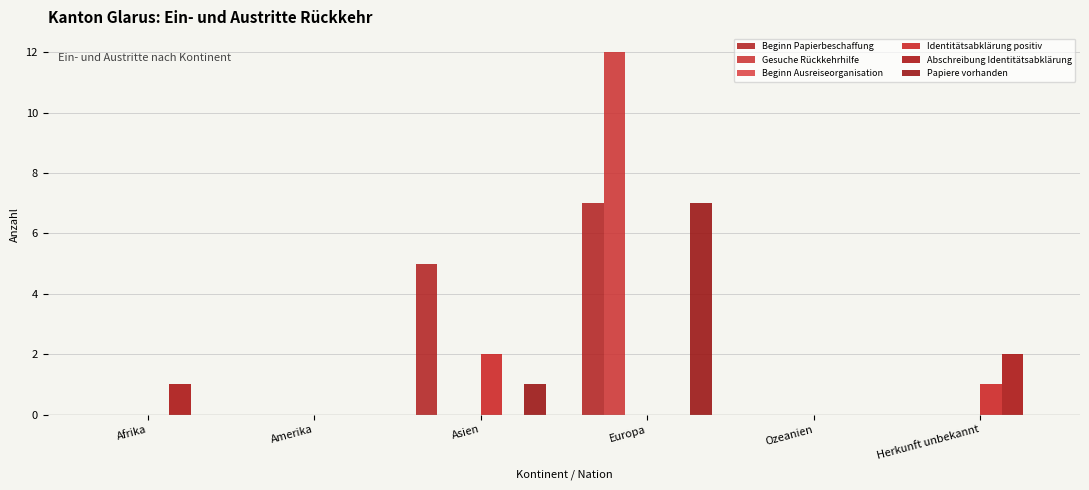

What is the difference between the maximum and minimum values in the Identitätsabklärung positiv series?

2